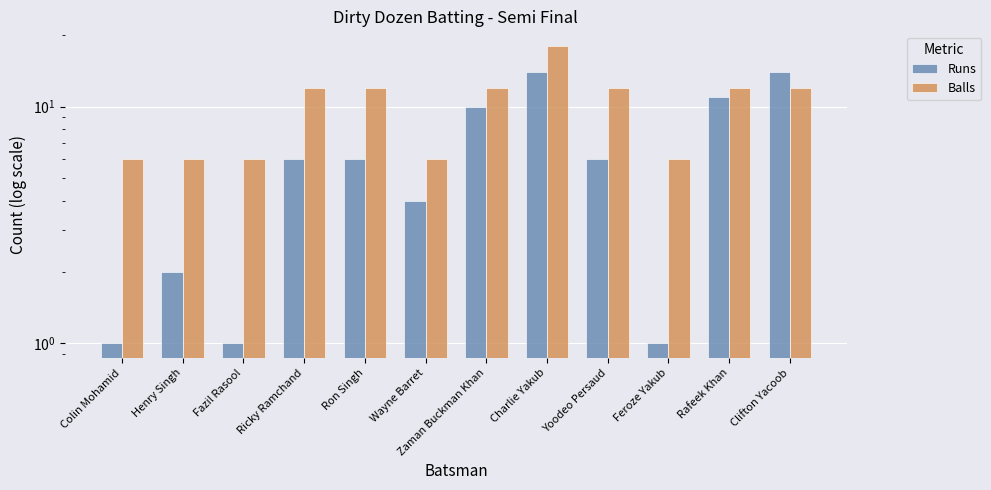

Rank the categories by Runs value from lowest to highest.

Colin Mohamid, Fazil Rasool, Feroze Yakub, Henry Singh, Wayne Barret, Ricky Ramchand, Ron Singh, Yoodeo Persaud, Zaman Buckman Khan, Rafeek Khan, Charlie Yakub, Clifton Yacoob